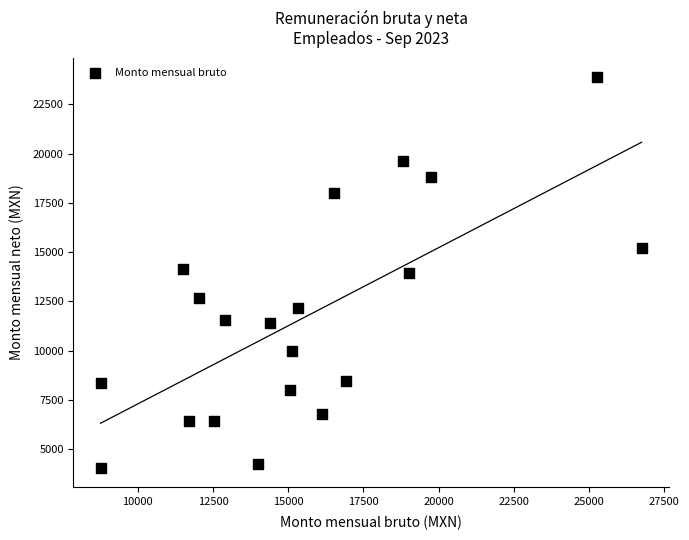

What is the range of Y values (max minus min)?

19831.5